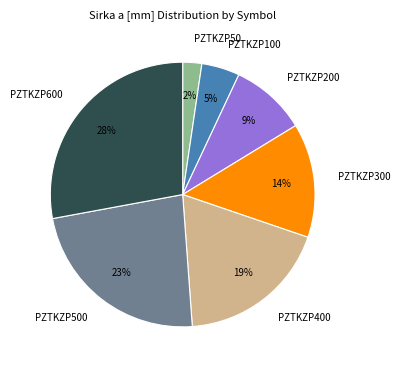

Which slice is the largest?

PZTKZP600